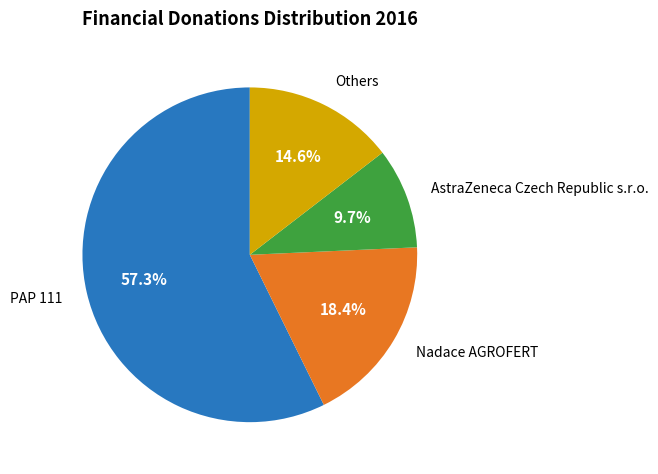

Is there a majority slice in this chart?

Yes